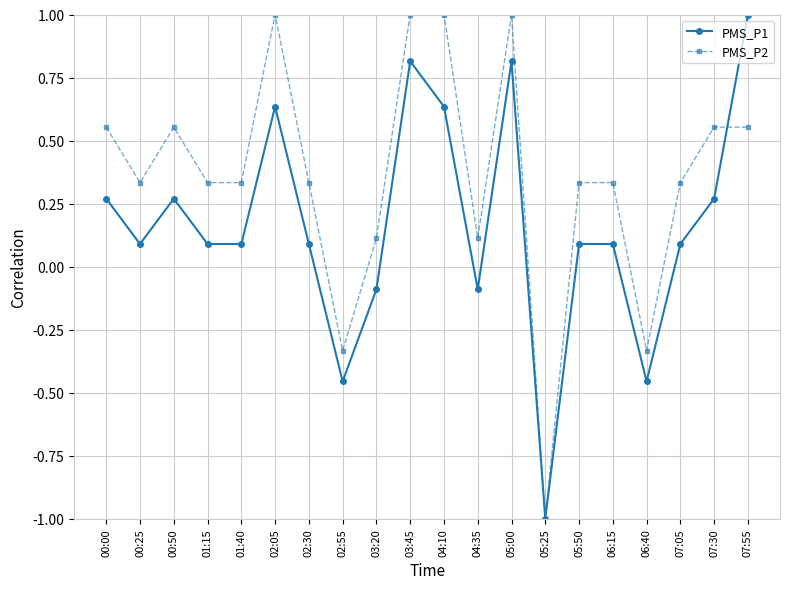

Which series has the largest total across all categories?

PMS_P2